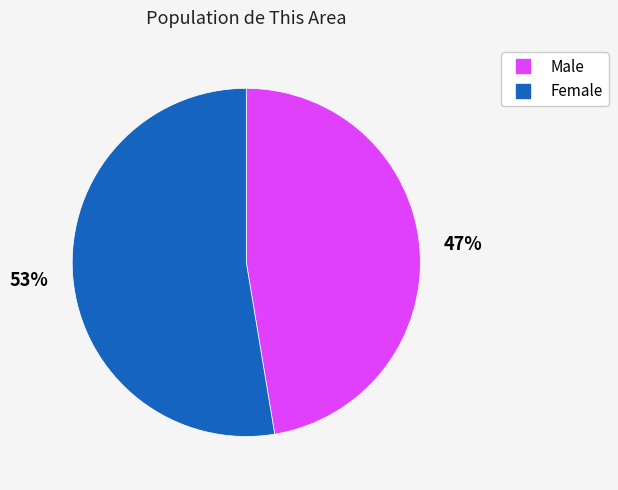

Count the number of slices in the pie.

2